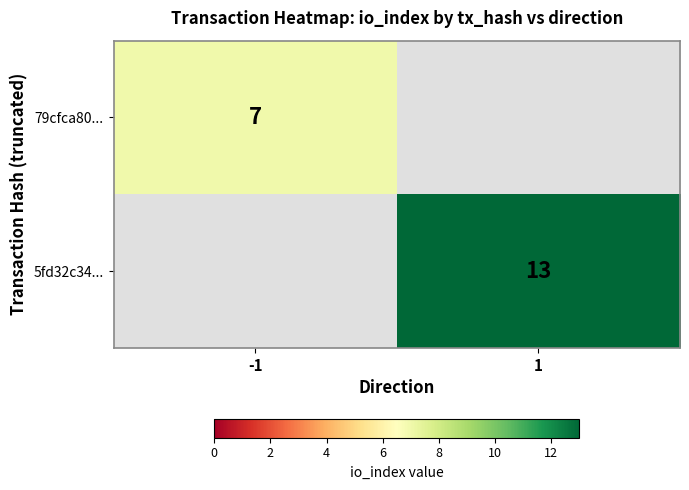

Is it true that 5fd32c34... equals 19 at 1?

False